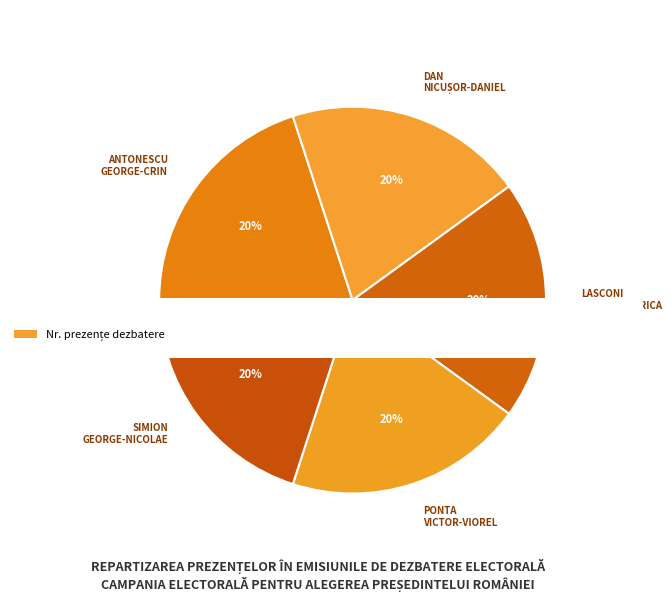

To the nearest percent, what is the combined percentage of ȘANDRU
MARCELA and ANTONESCU
GEORGE-CRIN?

20%